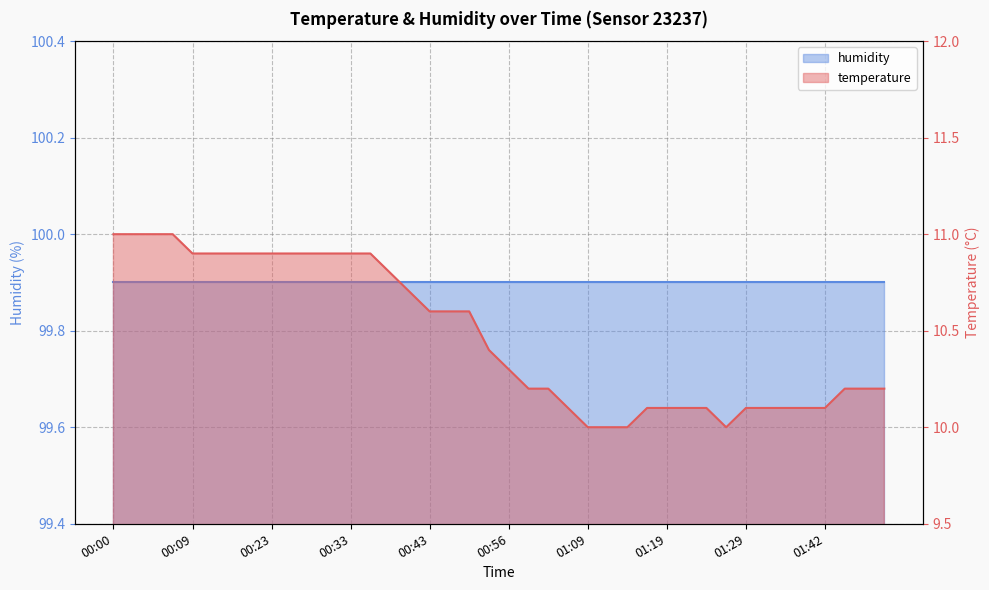

What is the difference between the values at 00:33 and 00:02?

0.1